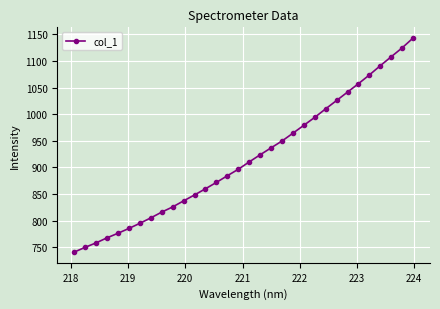

What is the value of the 25th point from the left?

1025.7